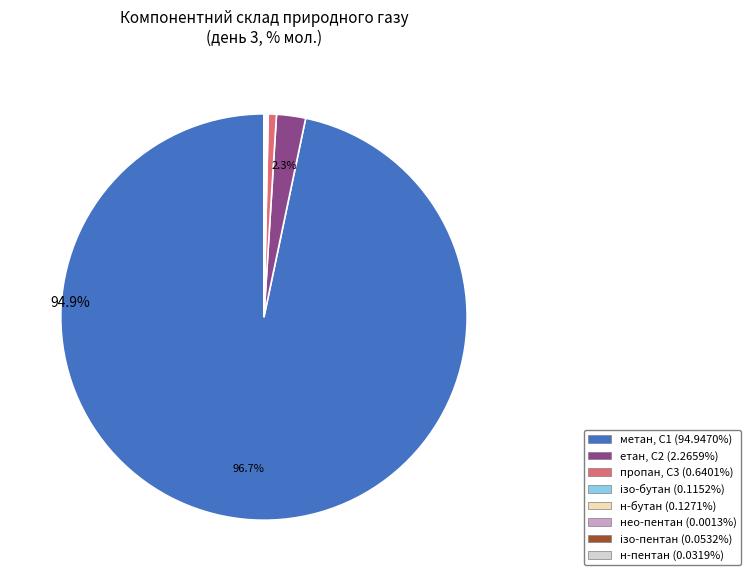

How many slices are in this pie chart?

8